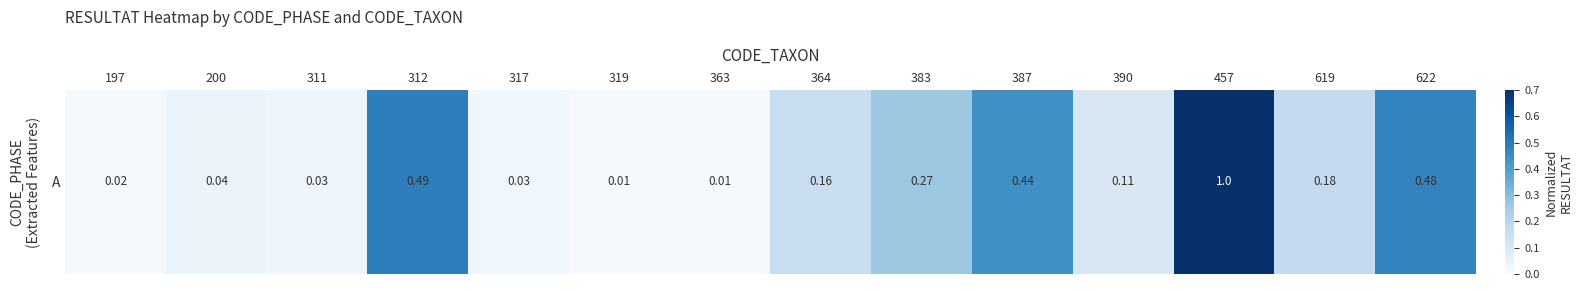

What is the maximum value shown in the chart?

1.0